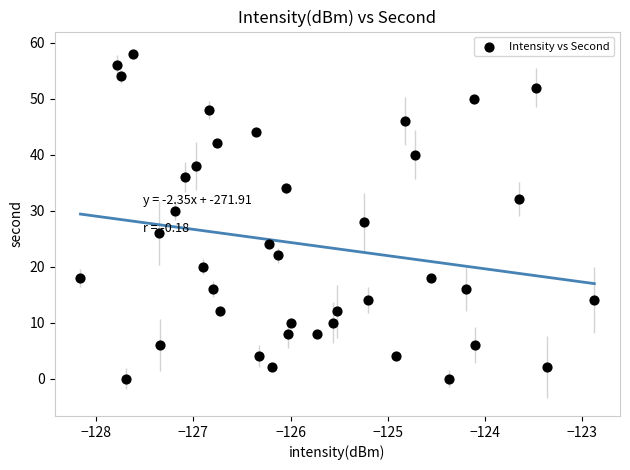

What is the range of Y values (max minus min)?

58